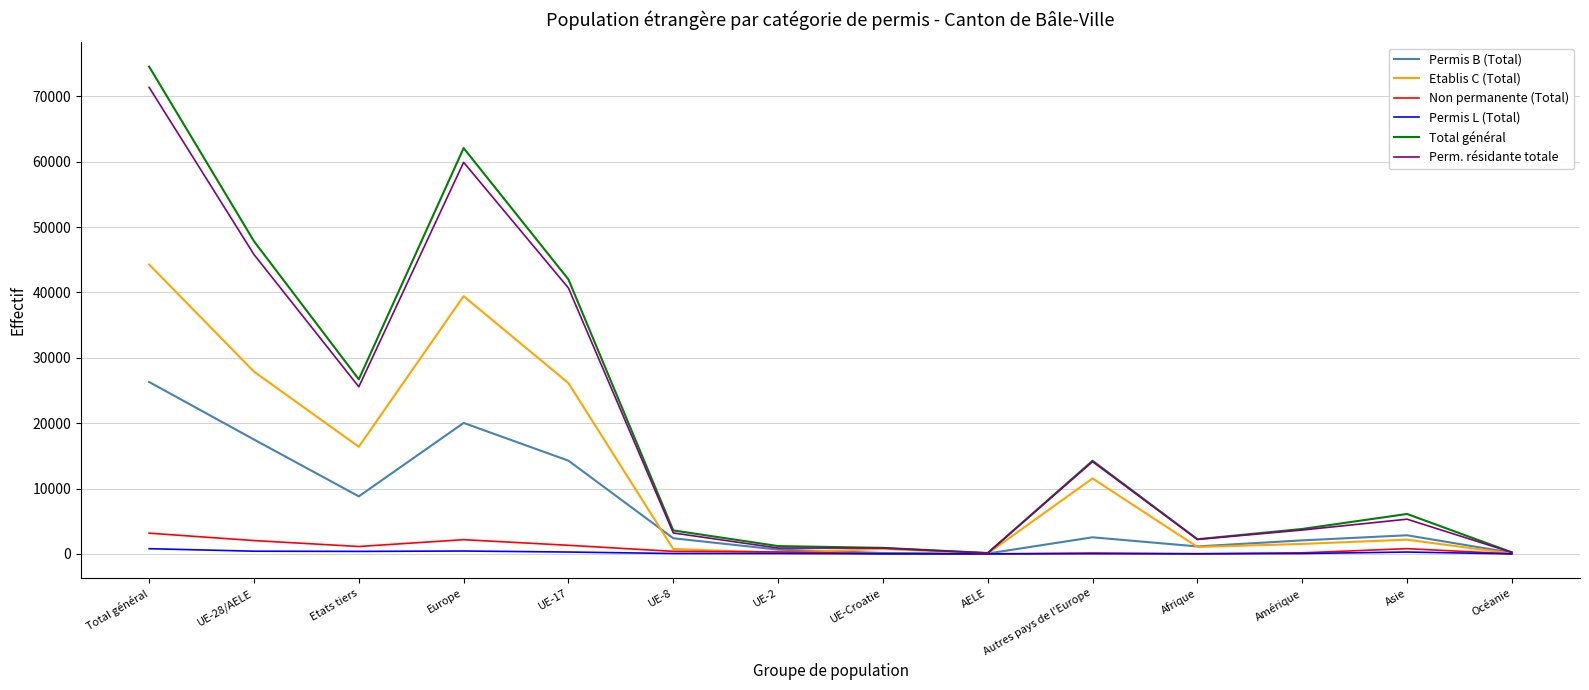

Is it true that Perm. résidante totale equals 25564 at Etats tiers?

True